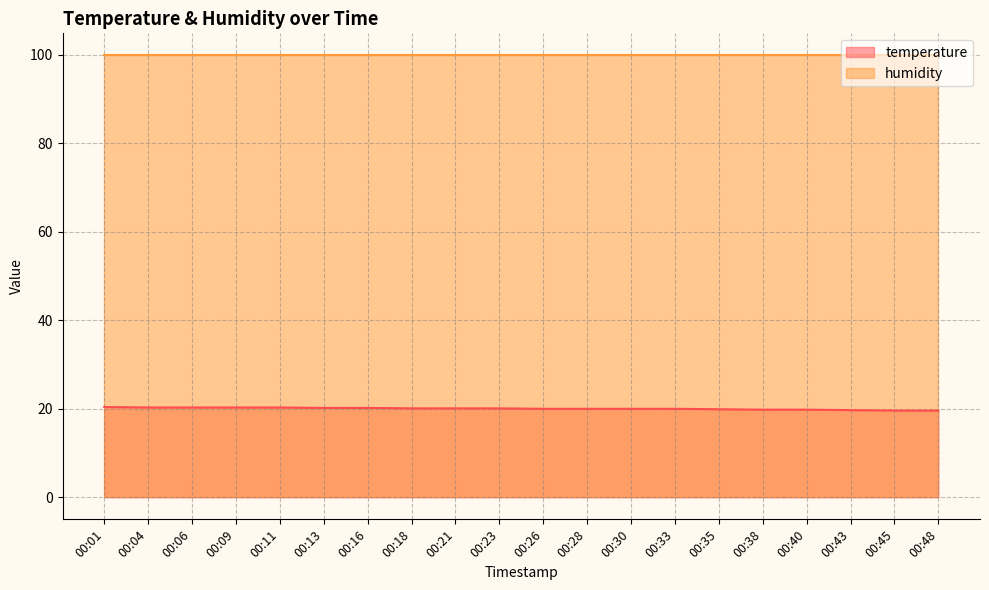

What is the maximum value shown in the chart?

99.9